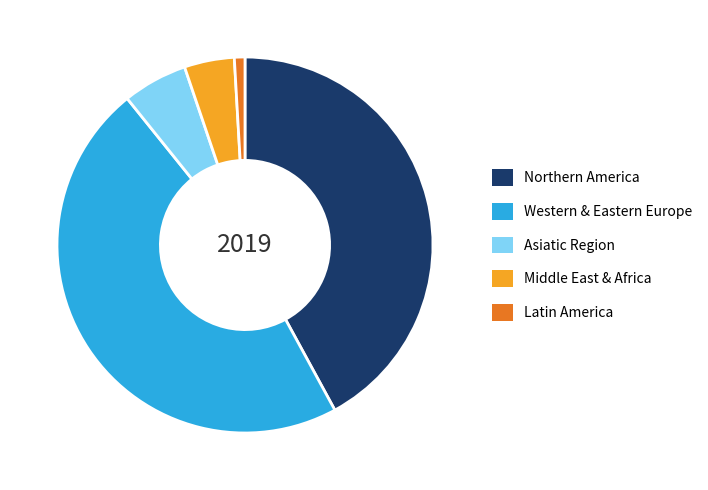

What is the largest slice in the pie chart?

Western & Eastern Europe